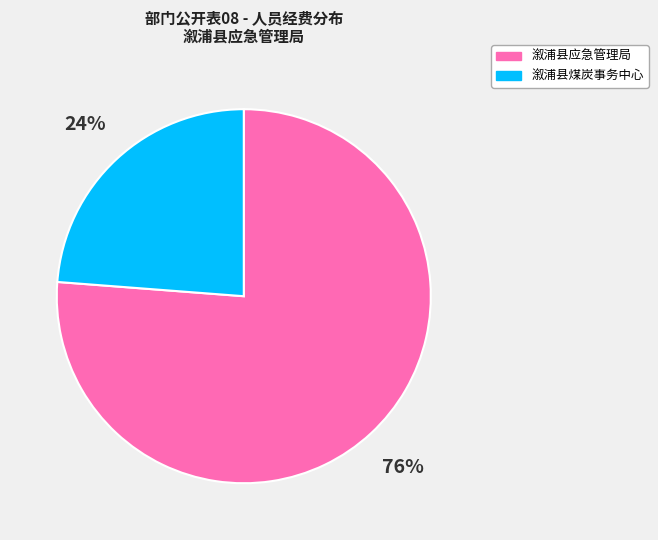

To the nearest percent, what is the difference between the largest and smallest slice percentages?

52%